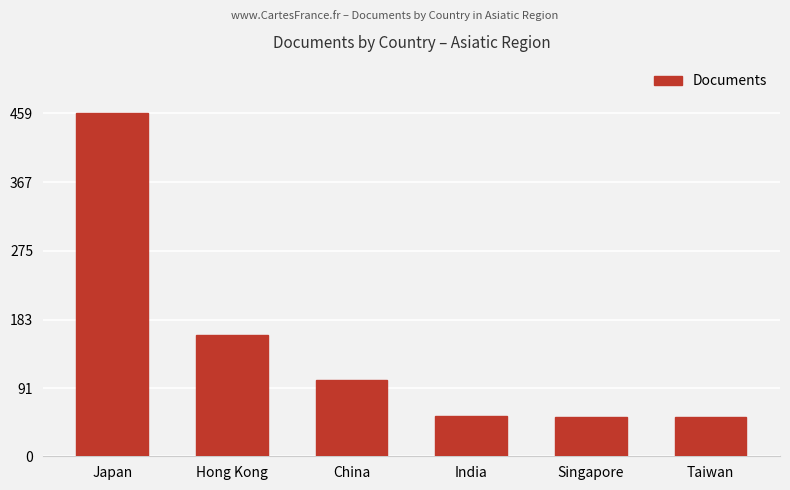

How many bars are there in total?

6